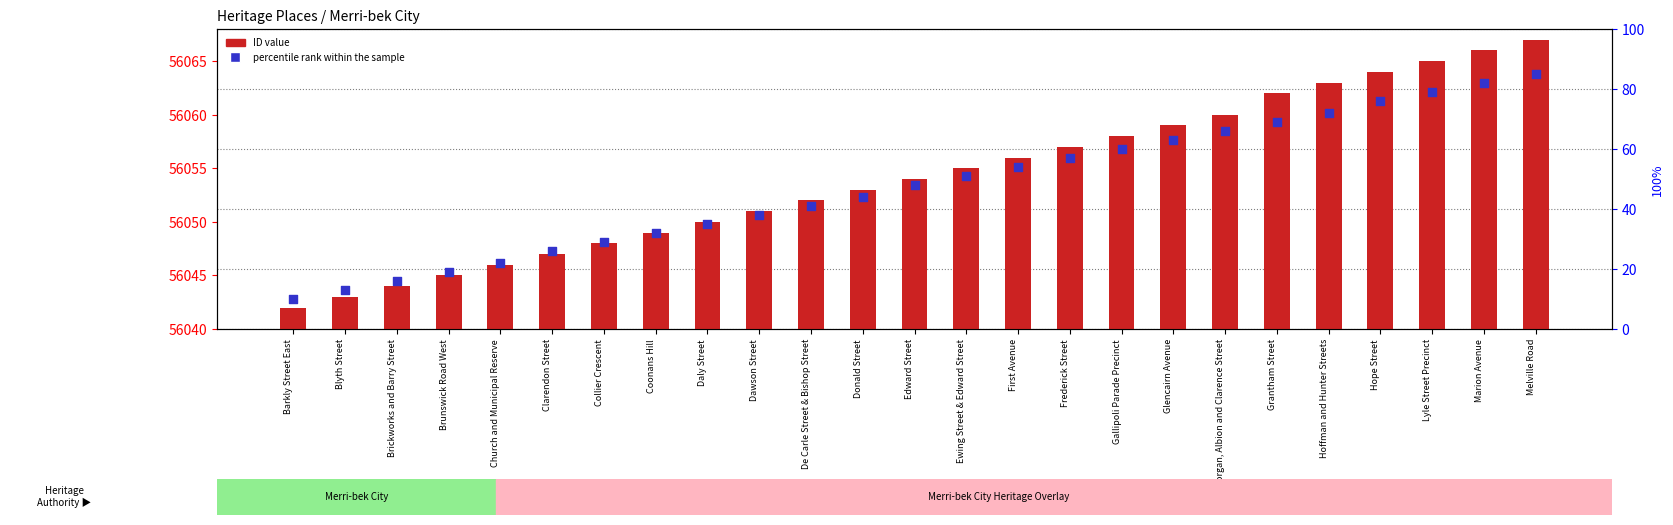

At which category is the sum across all series the highest?

Melville Road